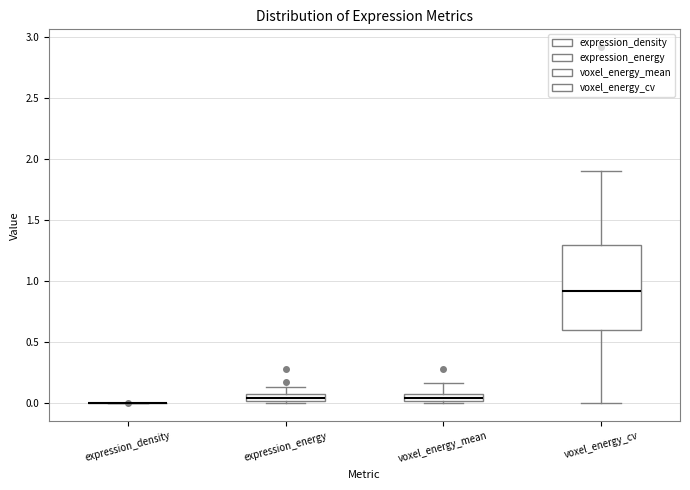

Which box is the tallest, from its lower edge to its upper edge?

voxel_energy_cv